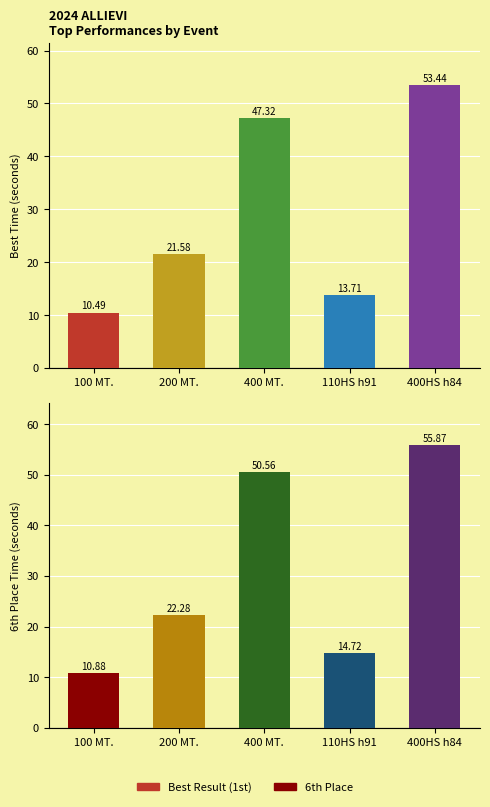

Is it true that Best Result equals 2.6 at 100 MT.?

False